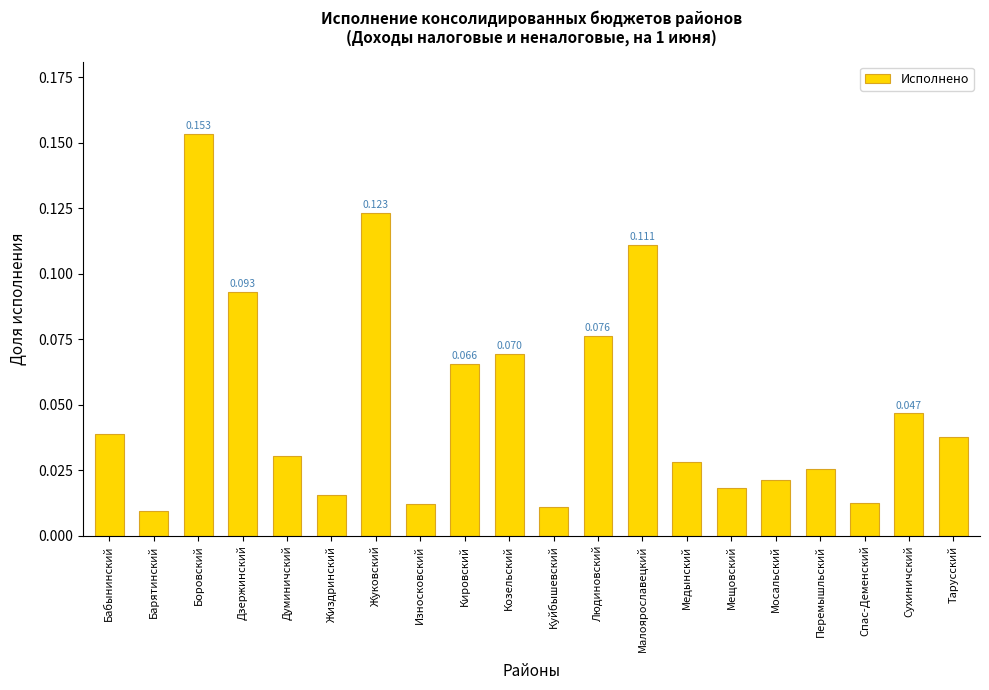

What is the label of the 14th bar from the right?

Жуковский